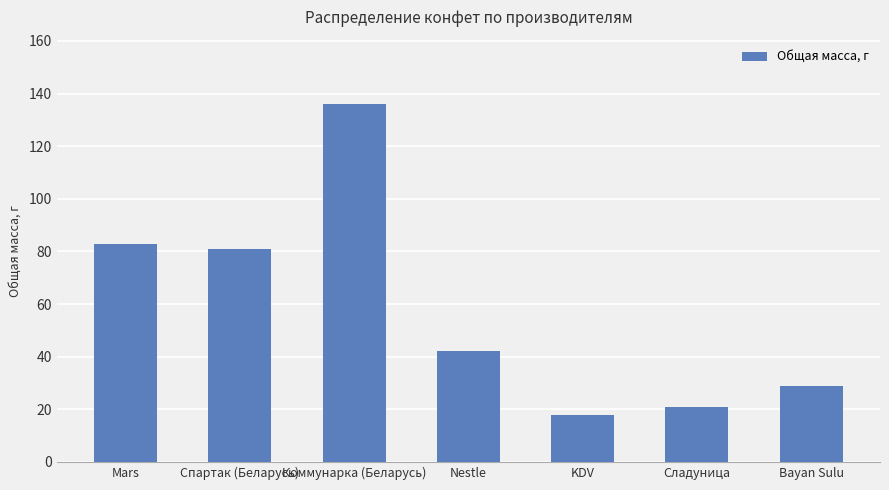

Where is the data nearest to the value 77?

Спартак (Беларусь)